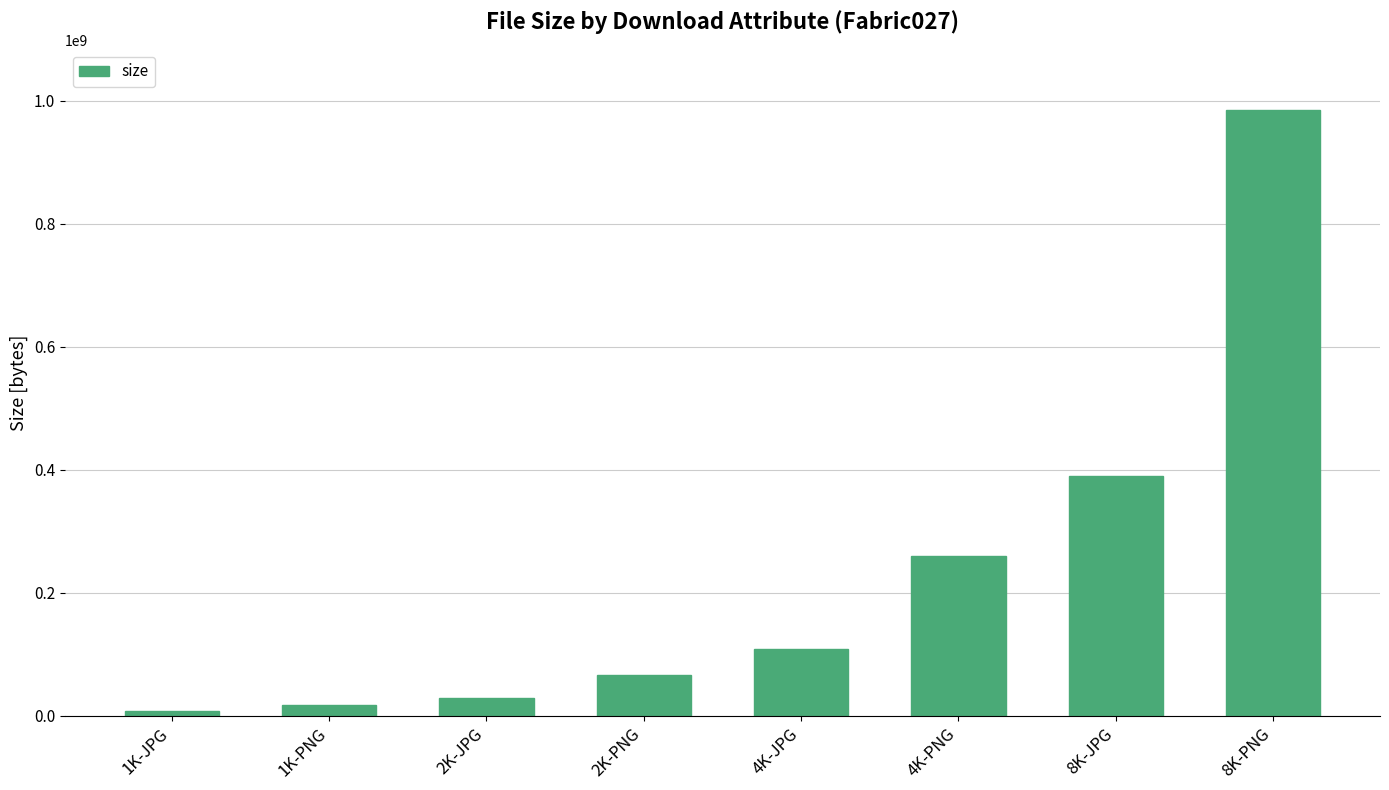

Does the chart contain any negative values?

No